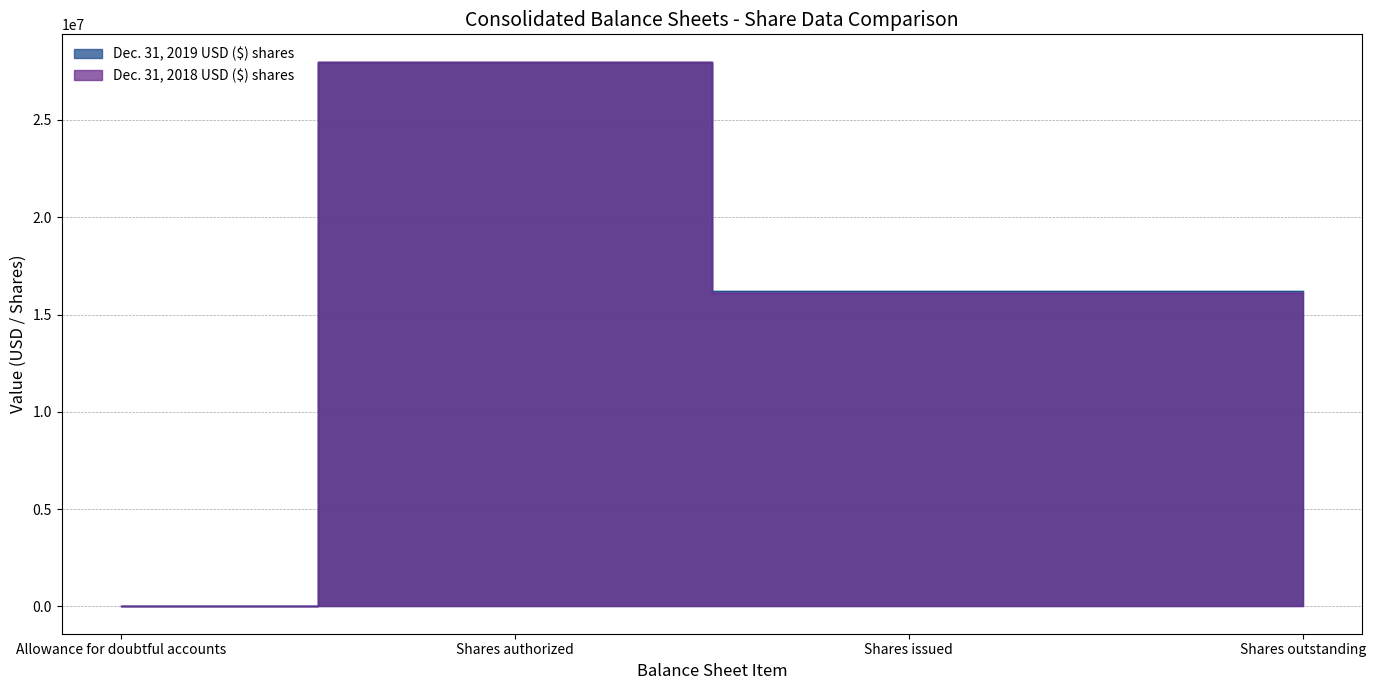

Is the value of Dec. 31, 2018 USD ($) shares at Allowance for doubtful accounts greater than the value of Dec. 31, 2019 USD ($) shares at Allowance for doubtful accounts?

No